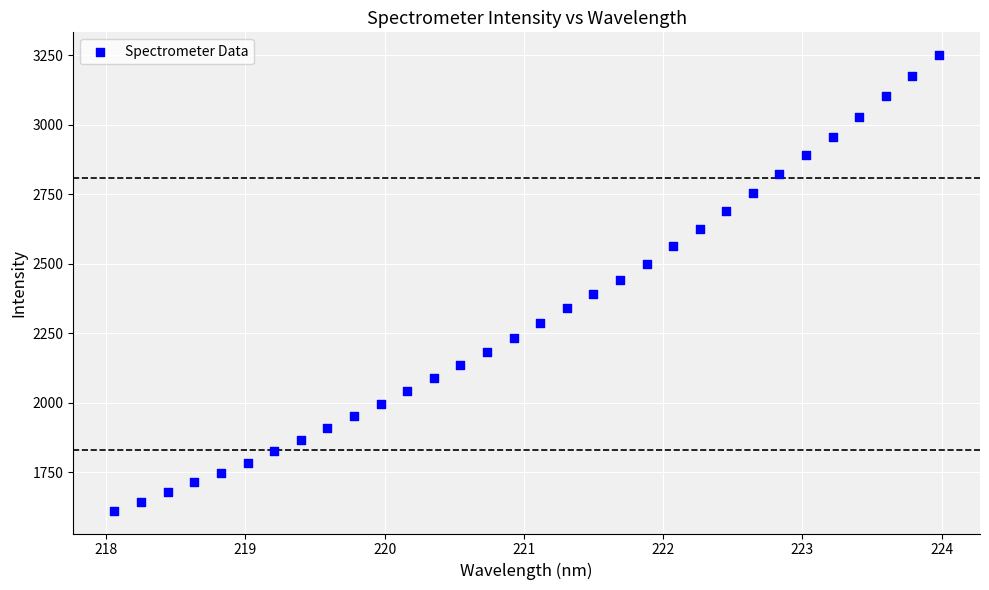

What is the range of X values (max minus min)?

5.9